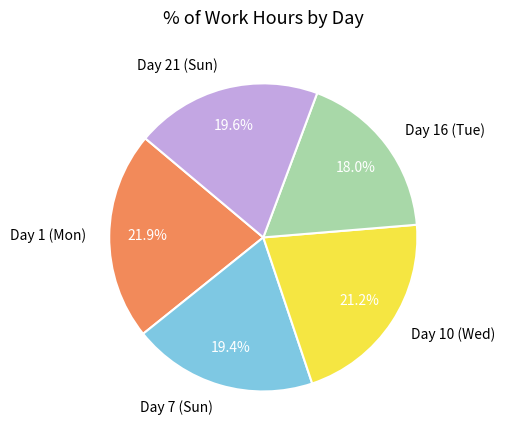

To the nearest percent, what is the difference between the largest and smallest slice percentages?

4%